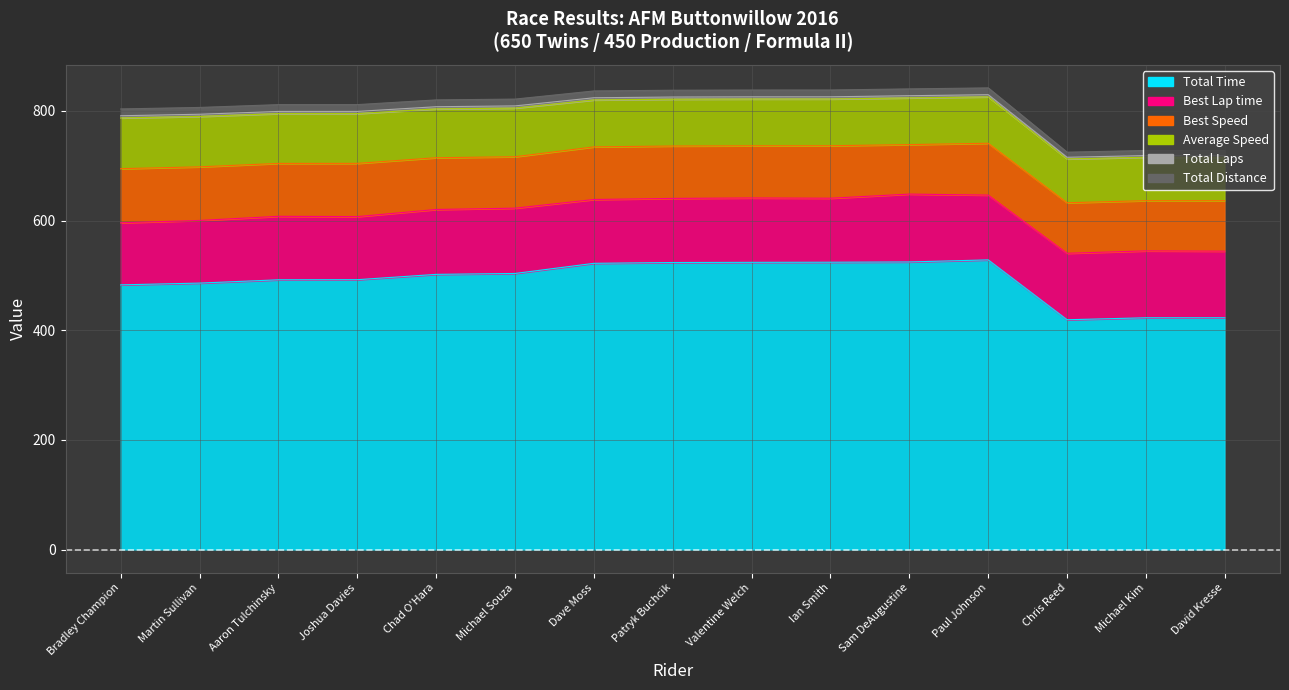

Rank the series at Joshua Davies from lowest to highest value.

Total Laps, Total Distance, Average Speed, Best Speed, Best Lap time, Total Time